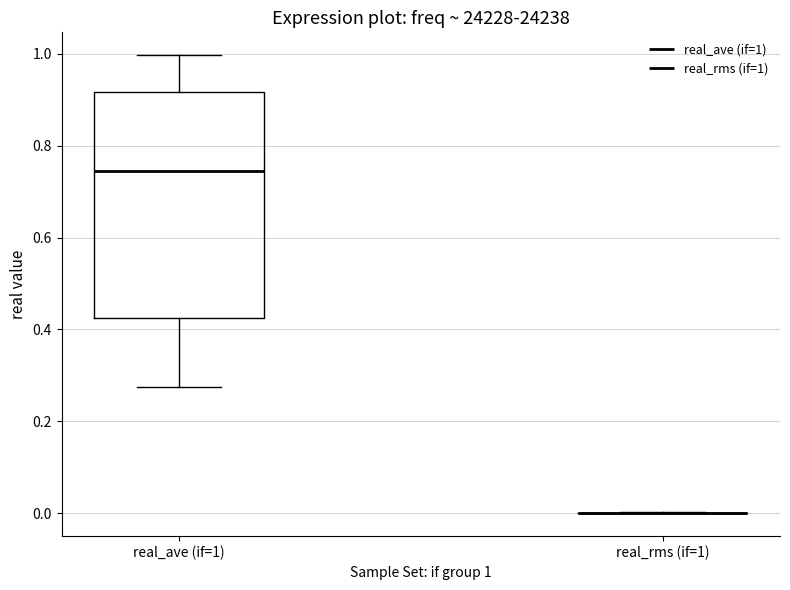

Comparing the boxes themselves (not the whiskers), which one is the tallest?

real_ave (if=1)